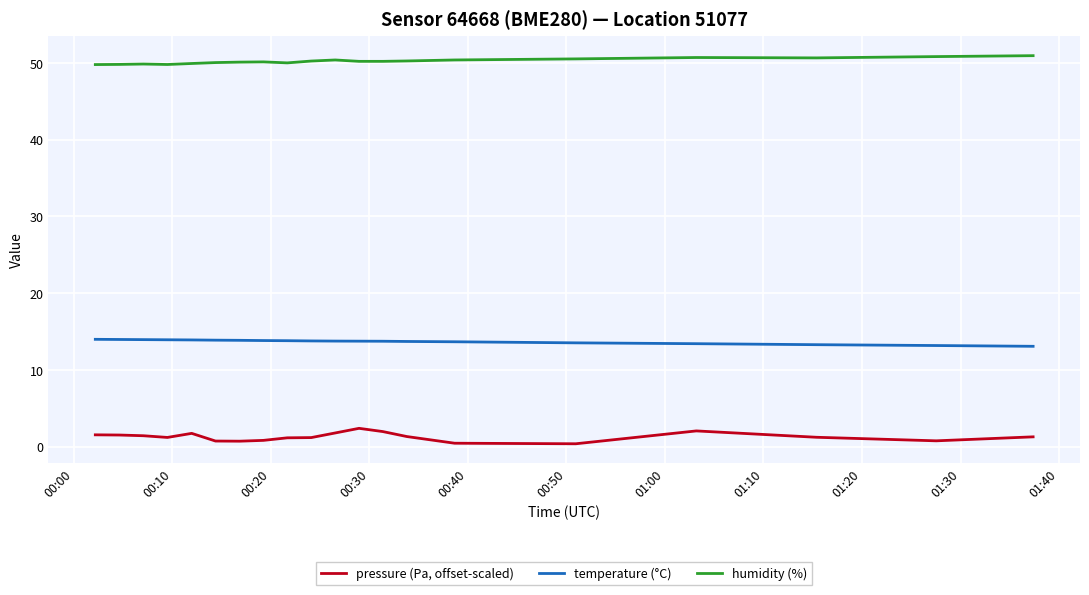

Which series has the widest spread of values?

pressure (Pa, offset-scaled)